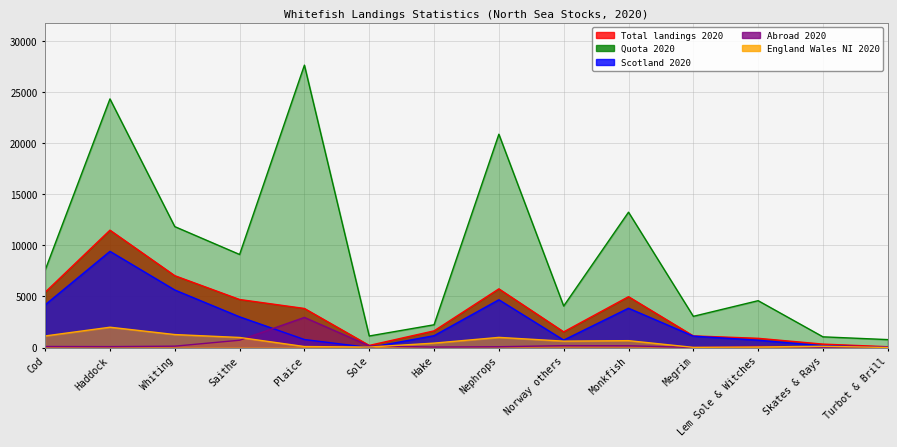

True or false: Quota 2020 and England Wales NI 2020 cross at least once.

False